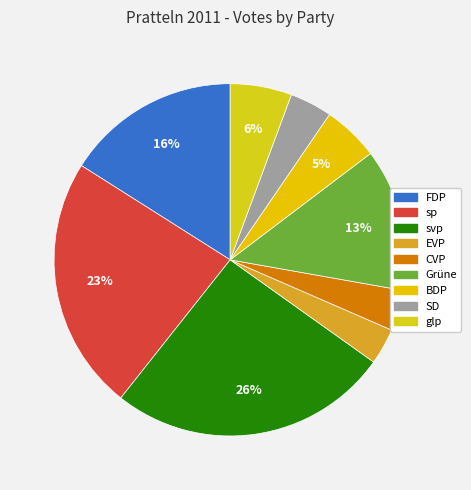

Which has a higher value, Grüne or EVP?

Grüne